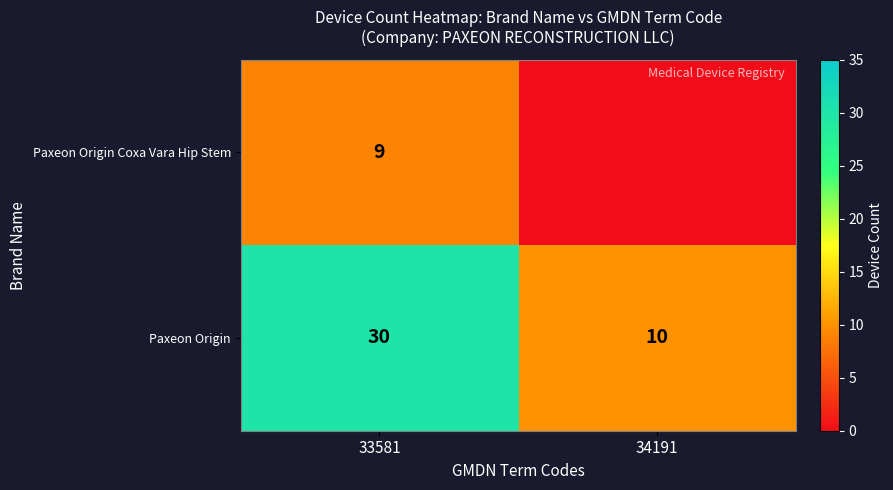

Read the Paxeon Origin value at 33581, to the nearest 5.

30